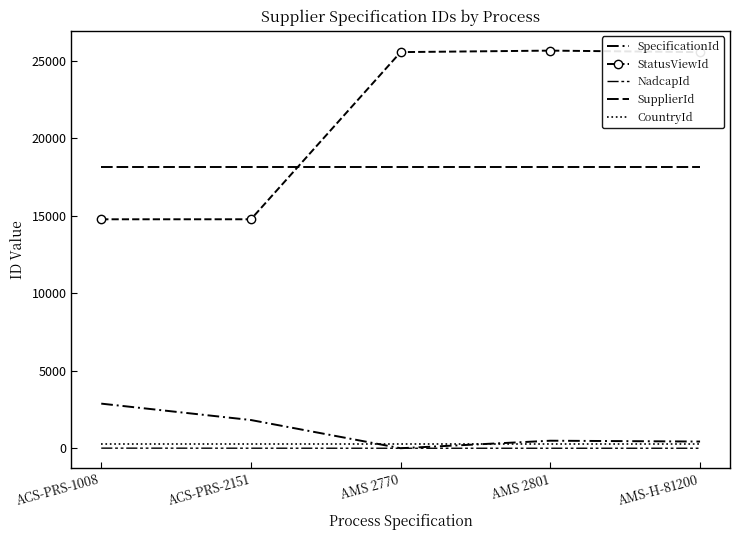

Which category has the lowest value in the NadcapId series?

AMS 2770